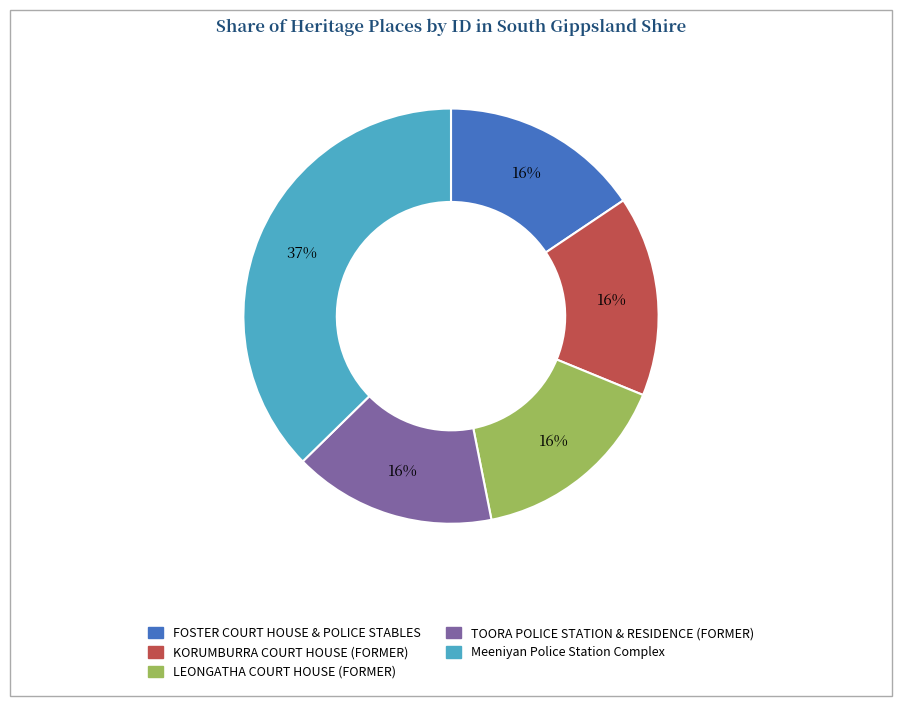

Combined, do LEONGATHA COURT HOUSE (FORMER) and KORUMBURRA COURT HOUSE (FORMER) account for over 50%?

No